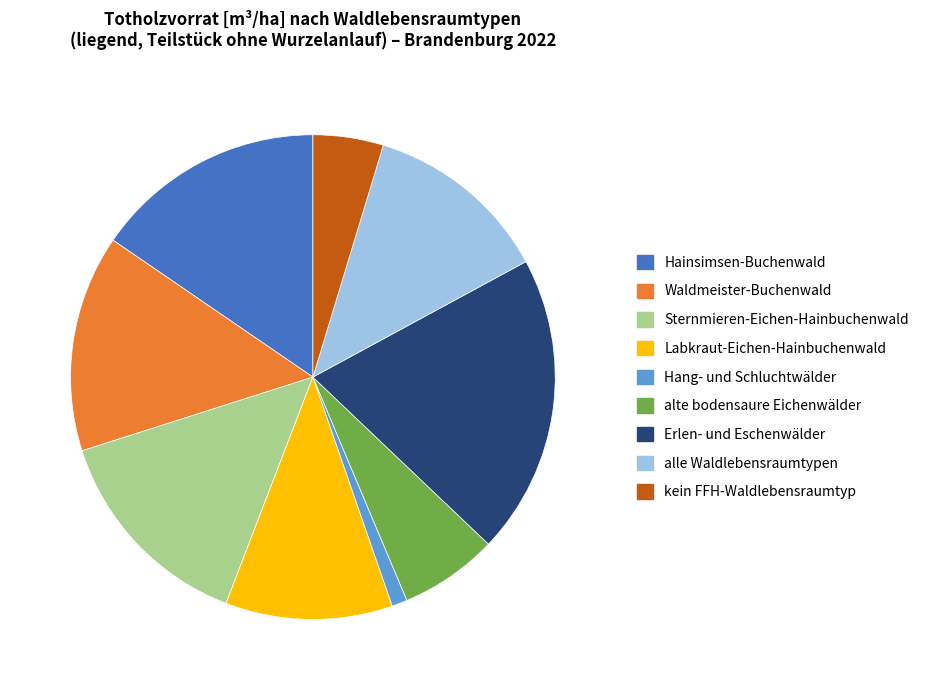

Is Erlen- und Eschenwälder the majority of the pie?

No